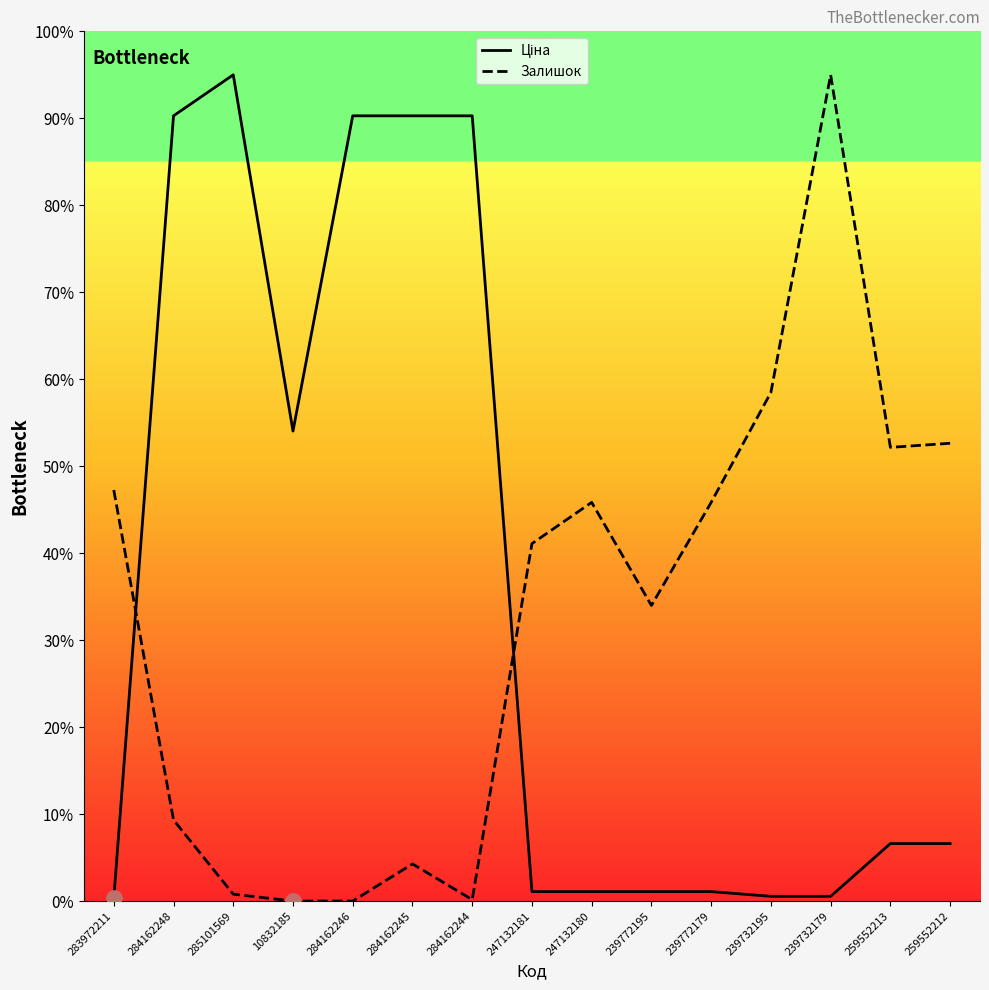

At which category is the sum across all series the highest?

284162248